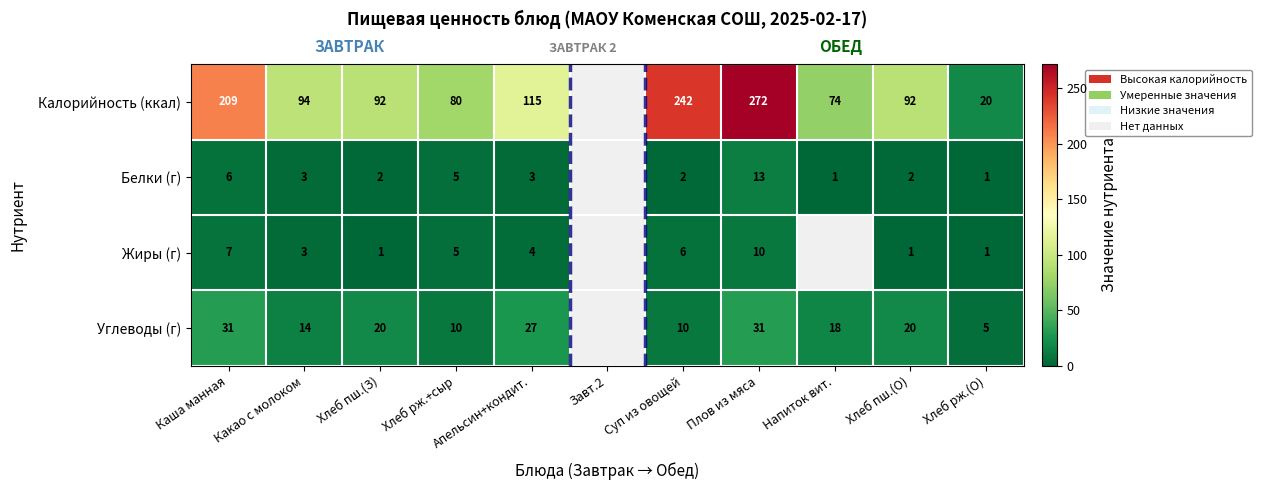

What is the sum of the Белки (г) values at Какао с молоком and Напиток вит.?

4